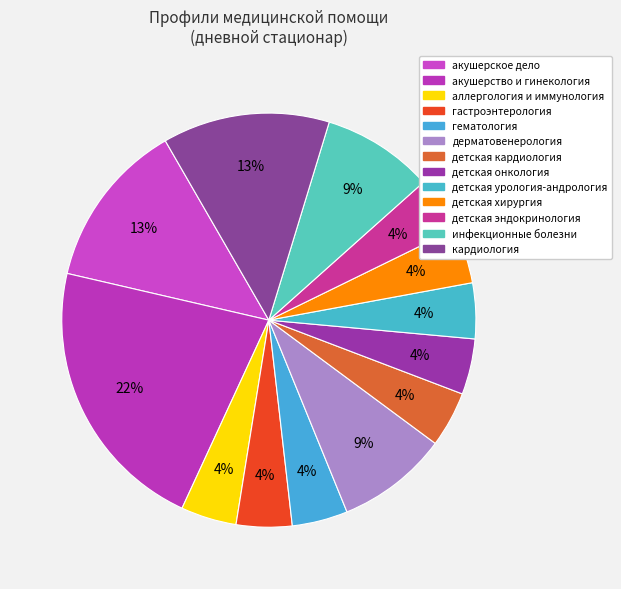

What is the change in value from гематология to инфекционные болезни?

+1